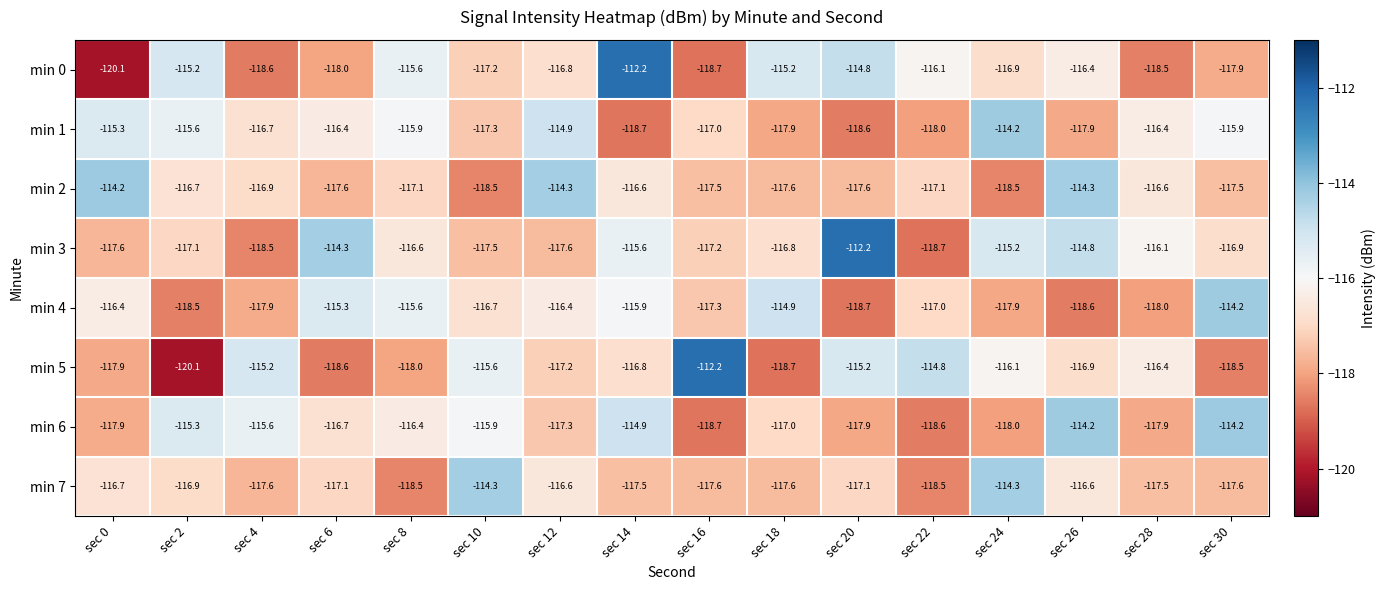

Is it true that min 7 equals -190.2 at sec 6?

False